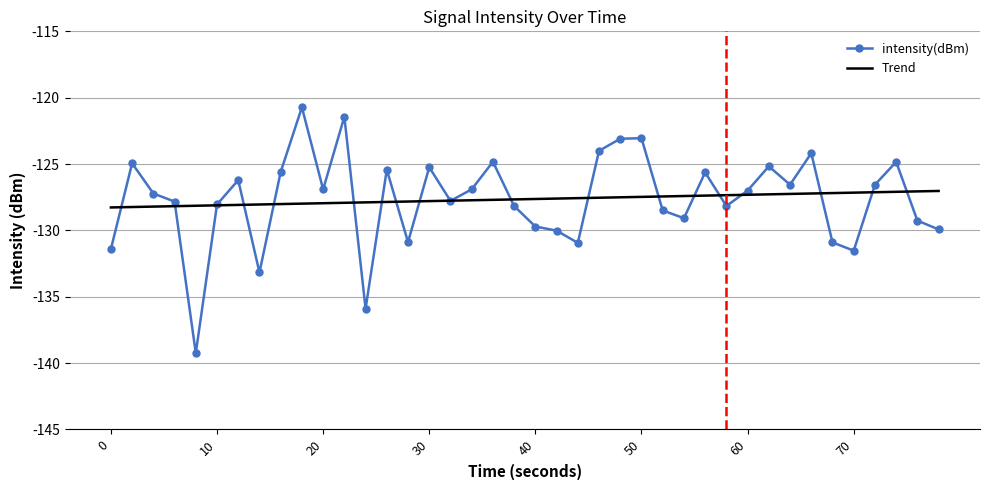

Which series has the widest spread of values?

intensity(dBm)